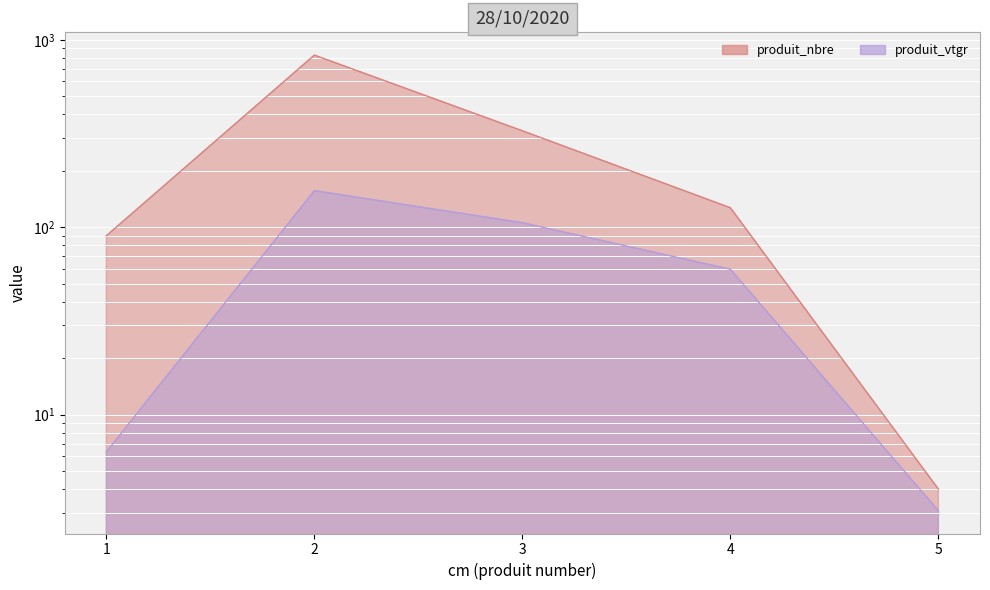

List the labels in order of produit_nbre value, smallest first.

5, 1, 4, 3, 2